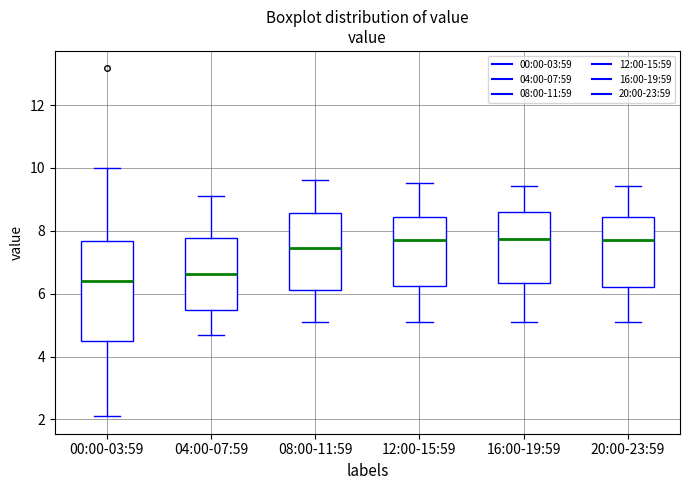

Where does the upper whisker of the box for 20:00-23:59 end on the y-axis? The values are not printed on the chart, so give them approximately, as read against the axis.

9.4